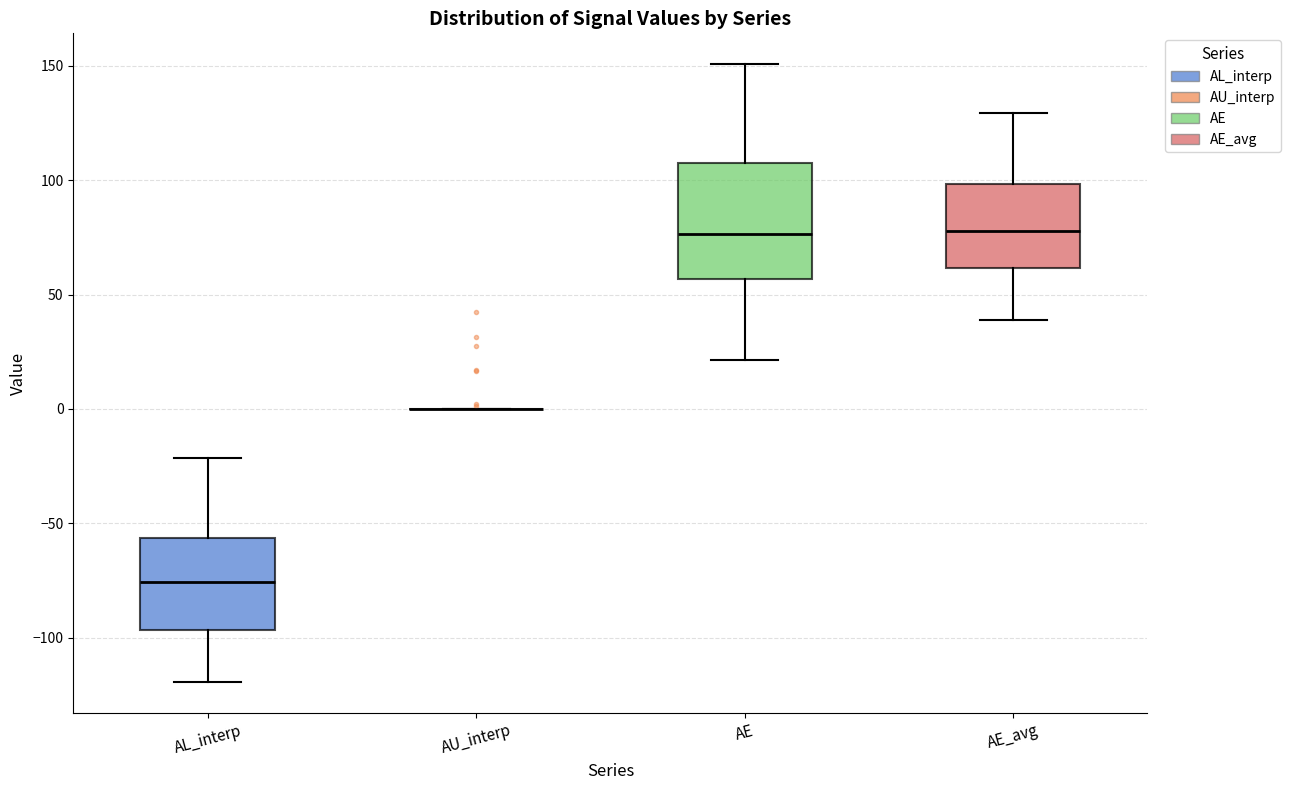

Where does the lower whisker of the box for AE_avg end on the y-axis? The values are not printed on the chart, so give them approximately, as read against the axis.

40